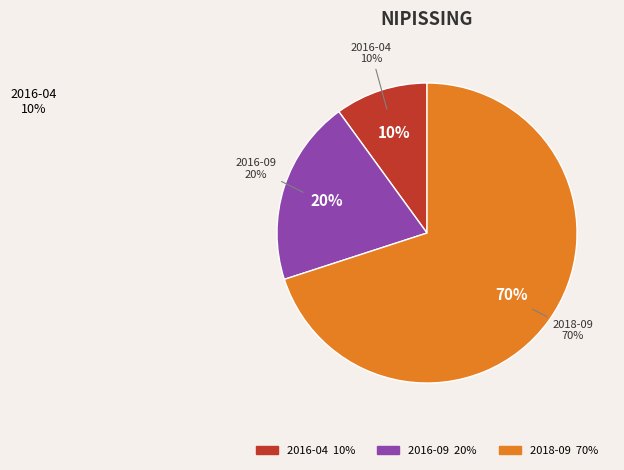

Which slice is the smallest?

2016-04